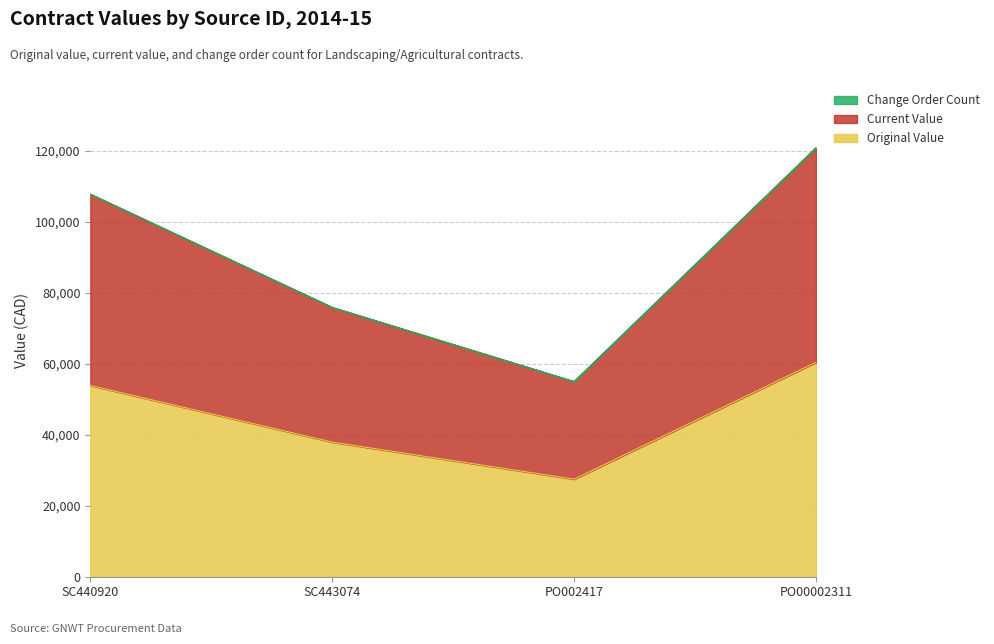

Between SC440920 and PO00002311, which series saw the biggest shift?

current_value